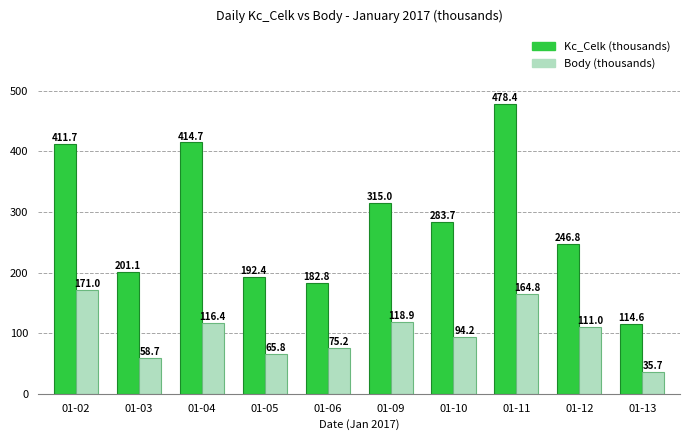

At which category is the sum across all series the highest?

01-11